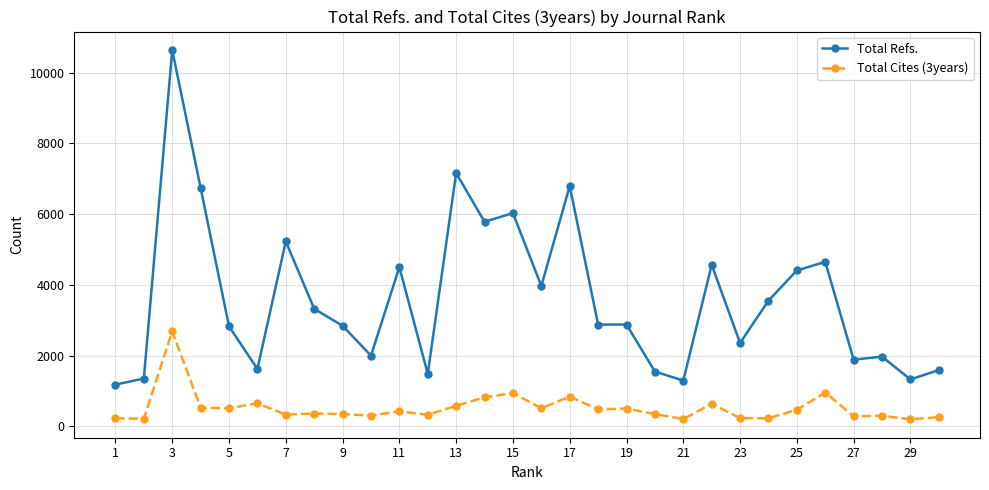

True or false: Total Cites (3years) and Total Refs. cross at least once.

False